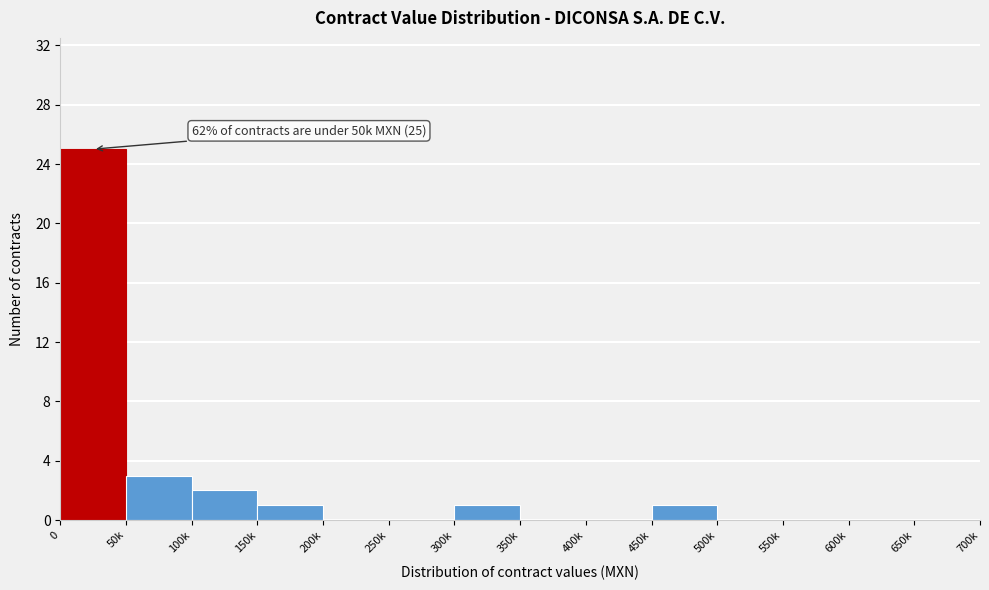

Reading left to right, what are all the values shown in this chart?

0=25	50k=3	100k=2	150k=1	200k=0	250k=0	300k=1	350k=0	400k=0	450k=1	500k=0	550k=0	600k=0	650k=0